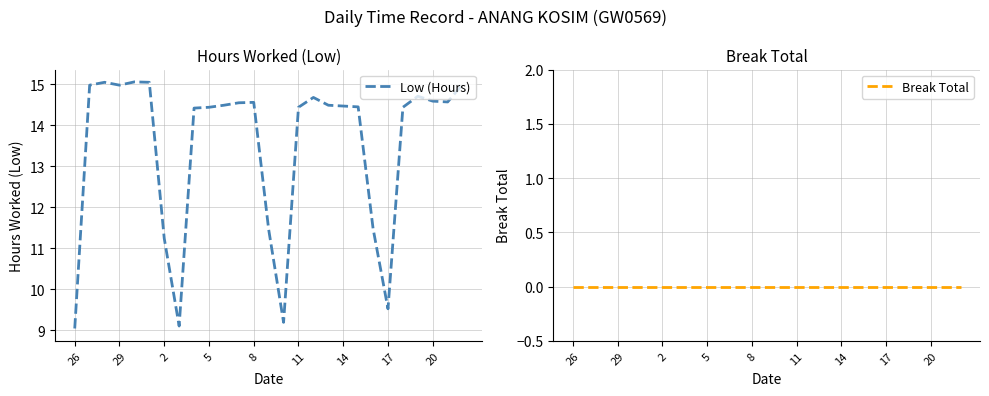

True or false: Low (Hours) and Break Total cross at least once.

False